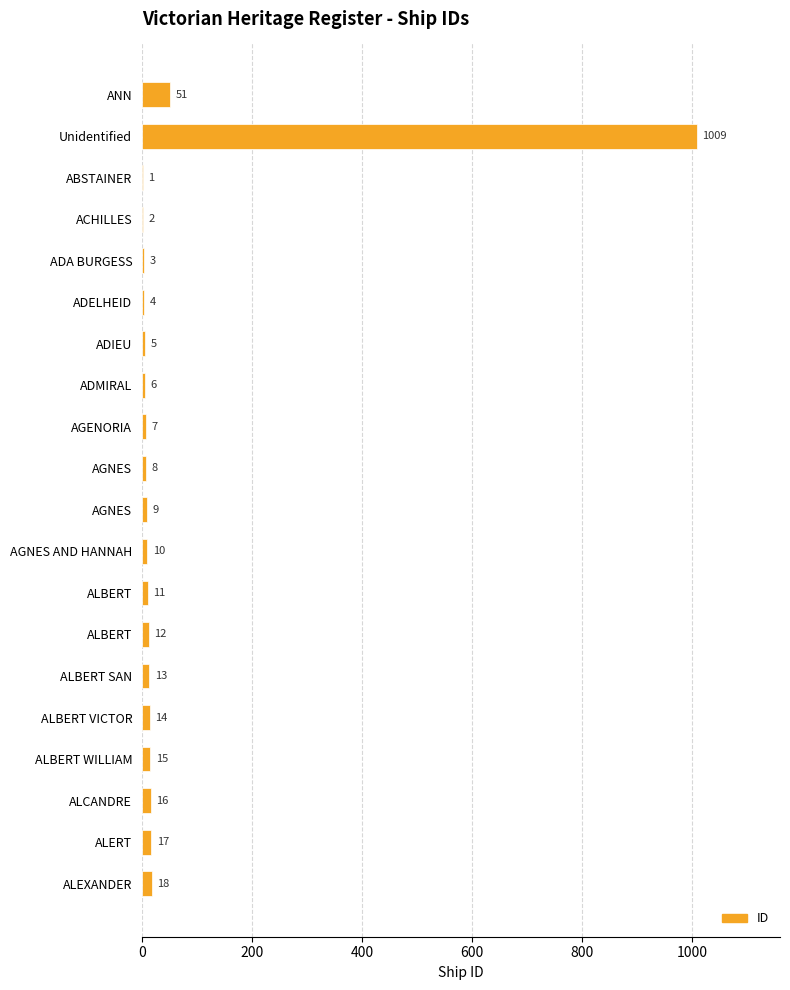

Count the number of categories in the chart.

20